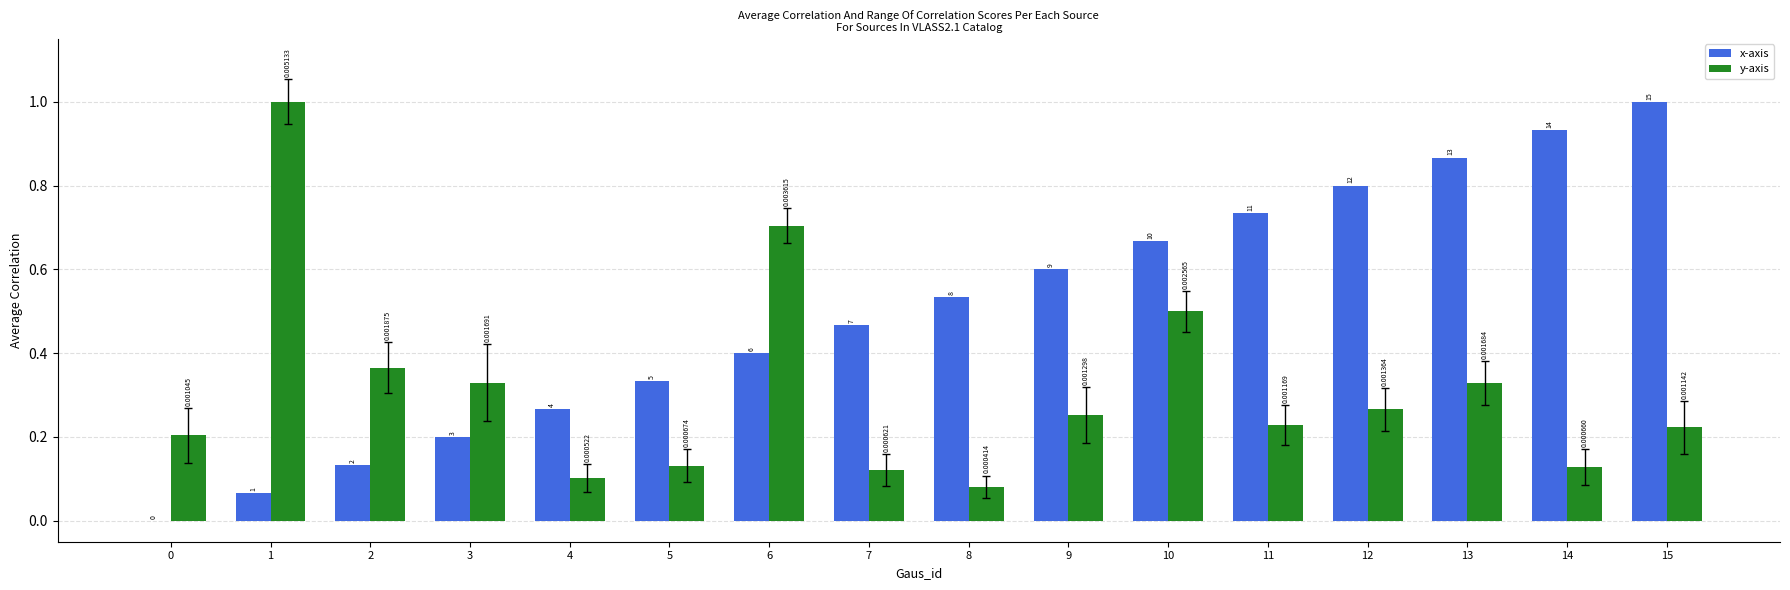

Between 2 and 9, which series saw the biggest shift?

x-axis